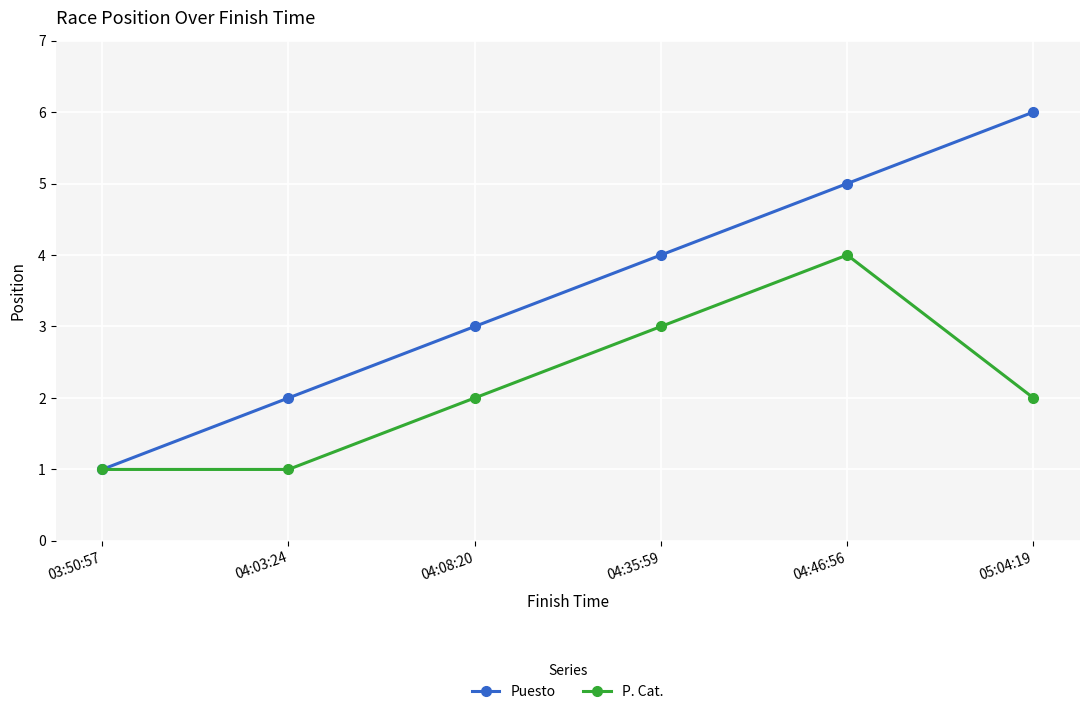

What is the value of the Puesto point at the 1st from the left?

1